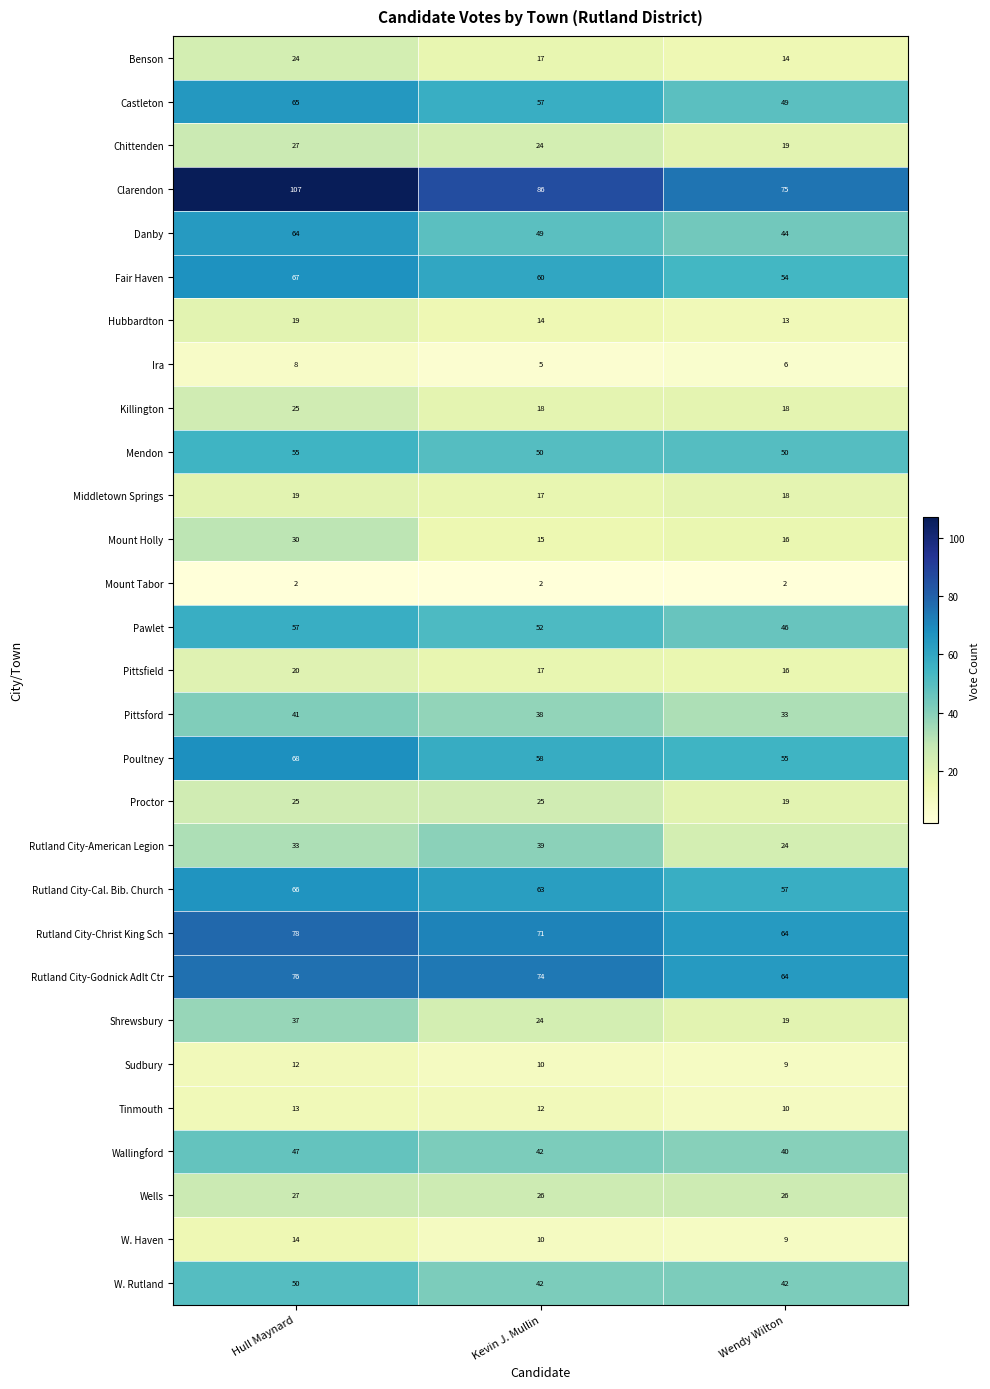

Is it true that Fair Haven equals 21 at Wendy Wilton?

False